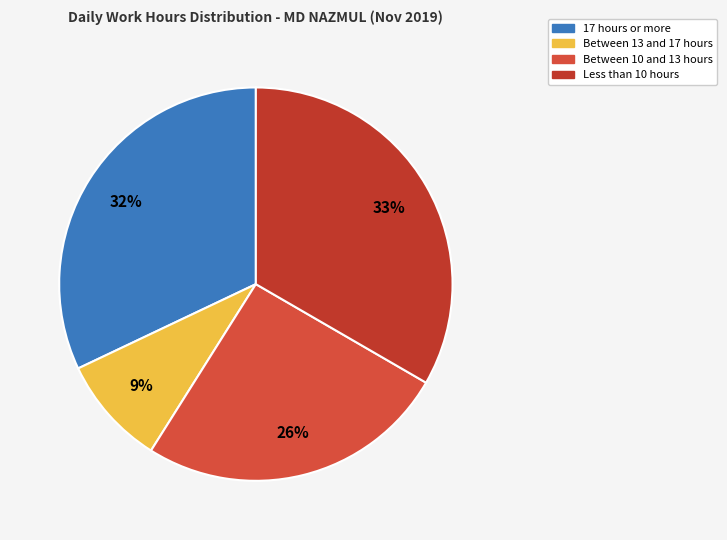

How many slices are in this pie chart?

4